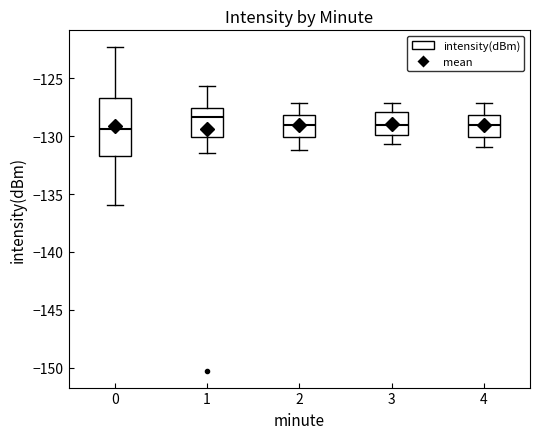

Reading left to right, transcribe this box plot: for each box, give where its median line is, the range the box spans, and where its two whiskers end, as read against the y-axis. The values are not printed on the chart, so give them approximately, as read against the axis.

0: median -129.5, box -131.5 to -126.5, whiskers -136.0 to -122.5
1: median -128.5, box -130.0 to -127.5, whiskers -131.5 to -125.5
2: median -129.0, box -130.0 to -128.0, whiskers -131.0 to -127.0
3: median -129.0, box -130.0 to -128.0, whiskers -130.5 to -127.0
4: median -129.0, box -130.0 to -128.0, whiskers -131.0 to -127.0